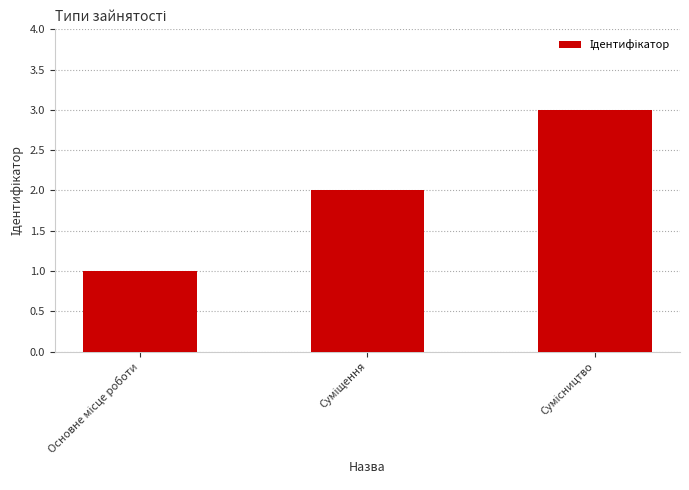

What is the greatest value displayed?

3